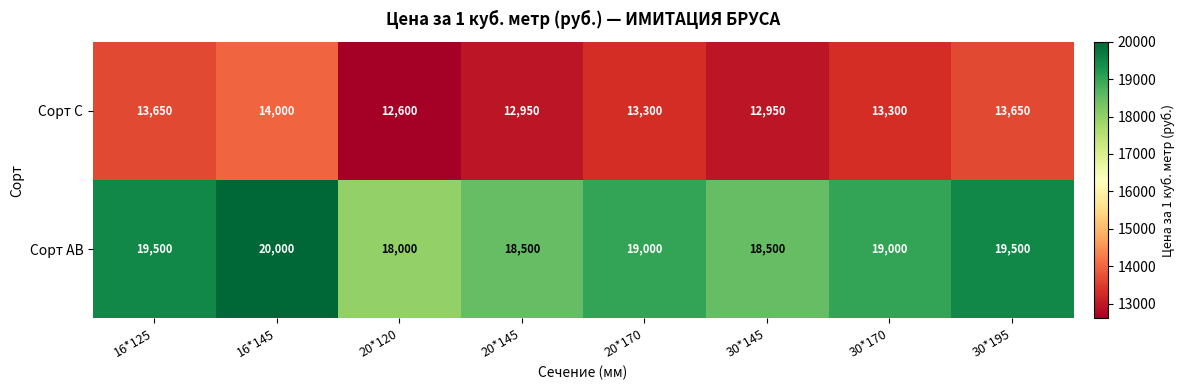

What is the average value of the Сорт АВ series?

19000